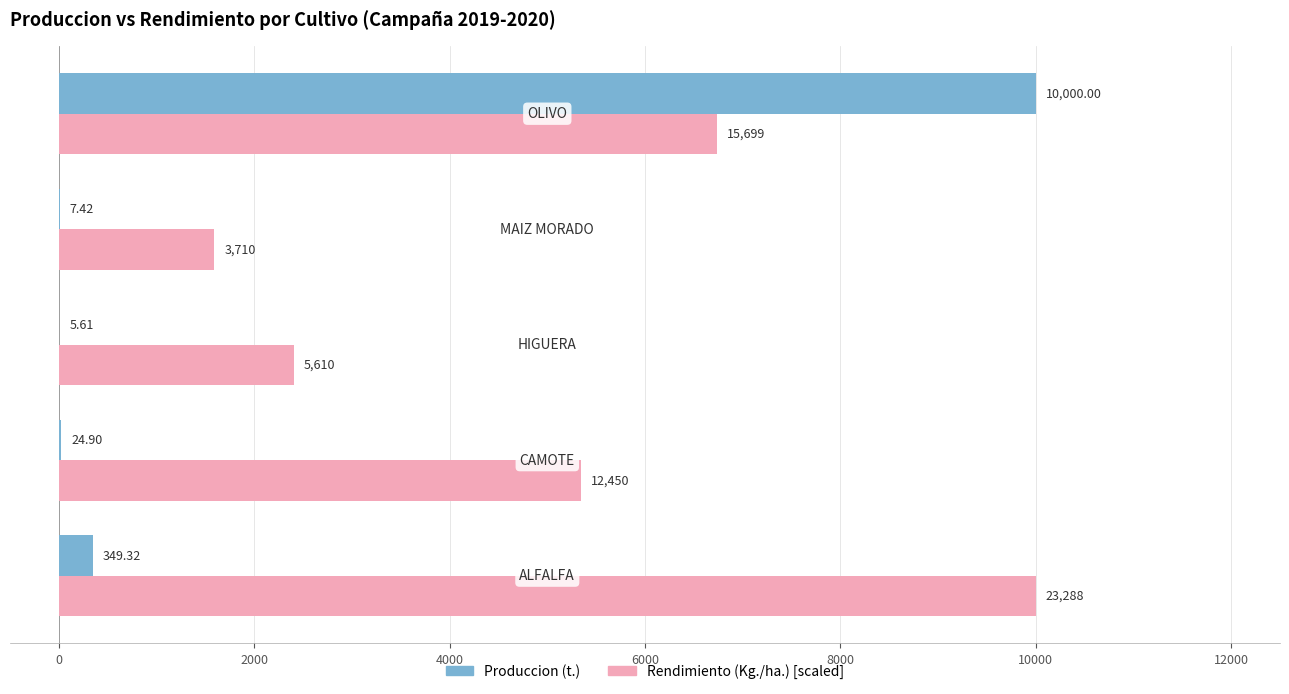

How many data points in Produccion (t.) are above 24?

3